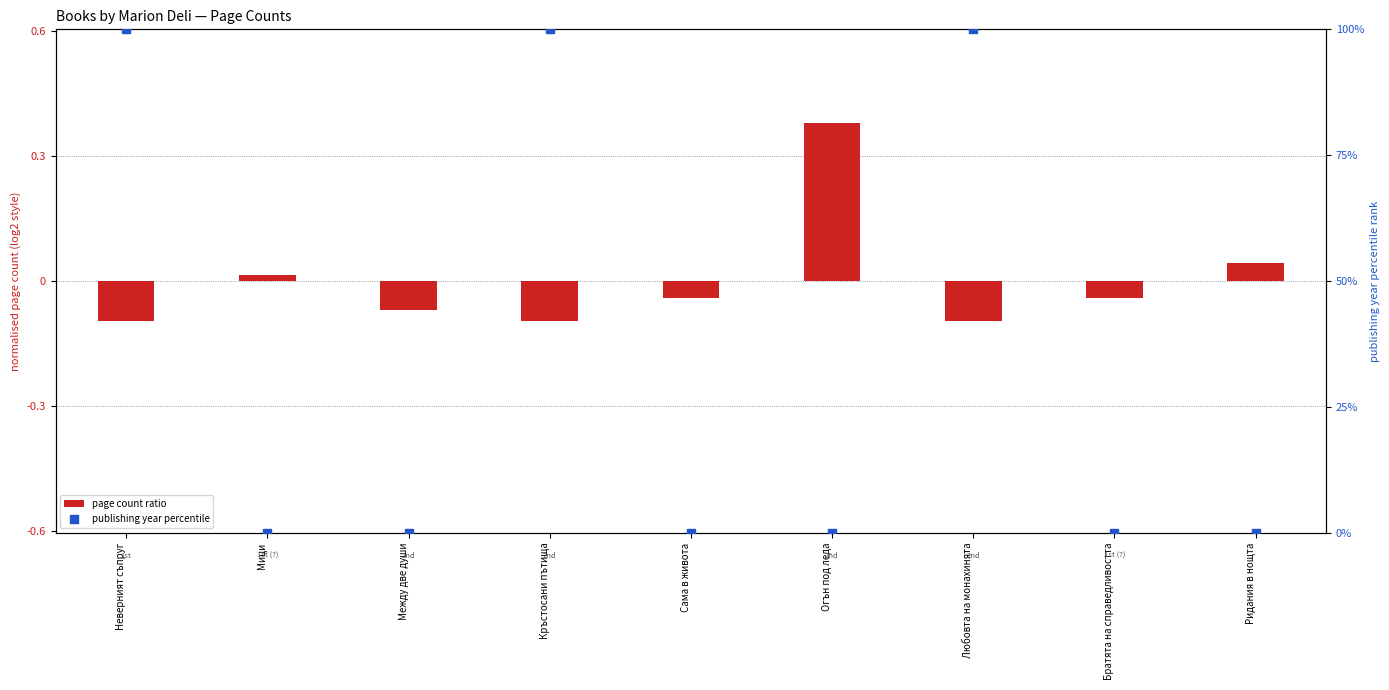

Which series contains the lowest Y value?

page count ratio